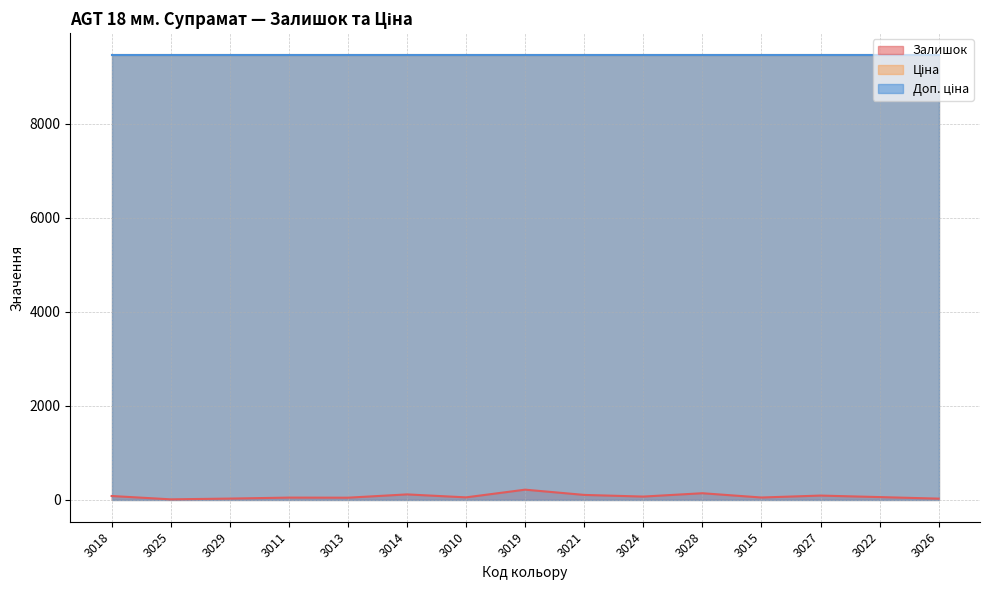

What is the sum of the Ціна values at 3019 and 3011?

18917.8